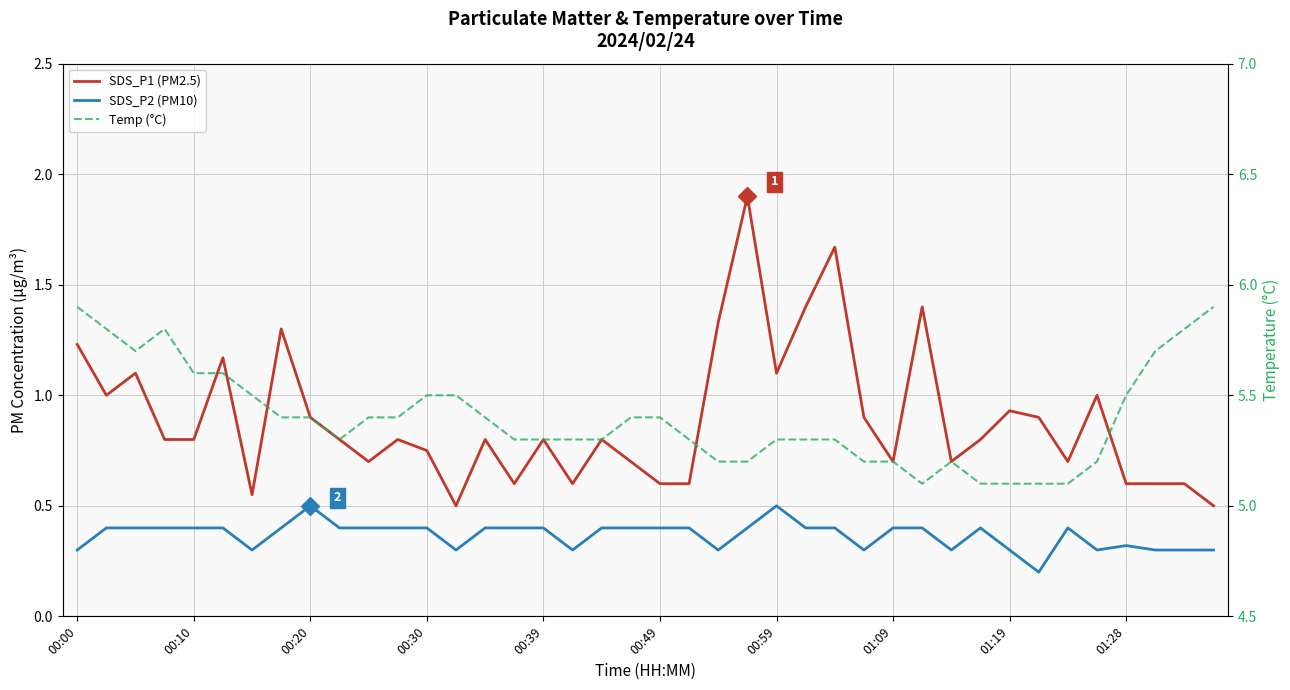

At how many categories does at least one series exceed 3?

40